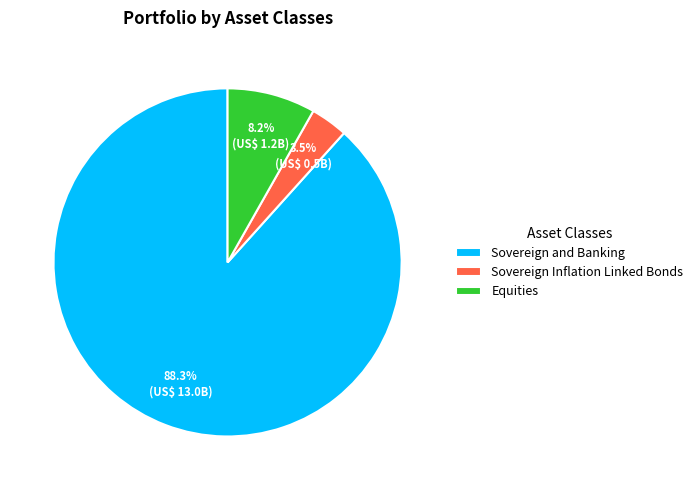

How many slices are in this pie chart?

3